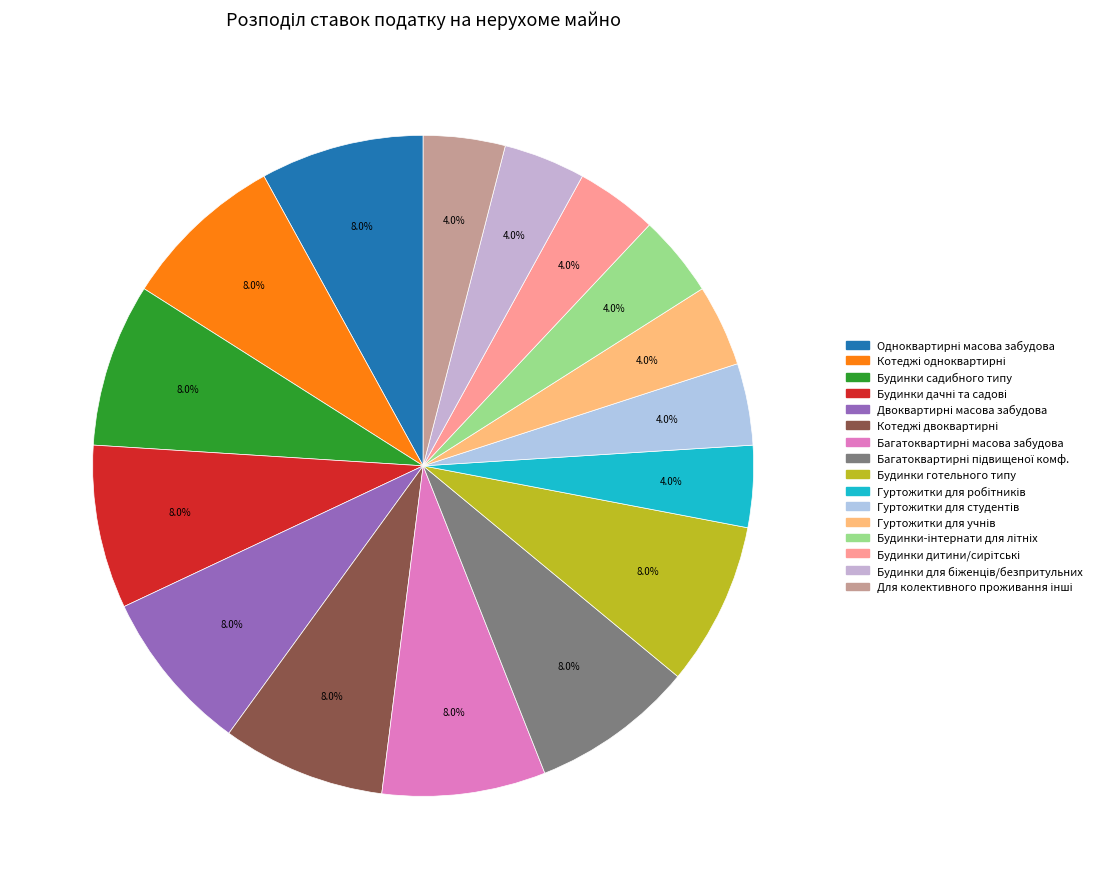

To the nearest percent, what is the difference between the largest and smallest slice percentages?

4%